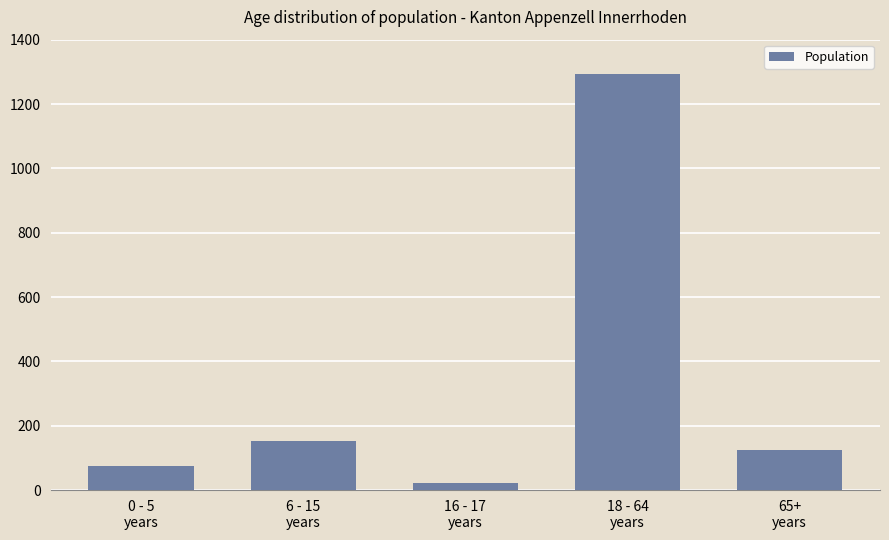

What is the greatest value displayed?

1292